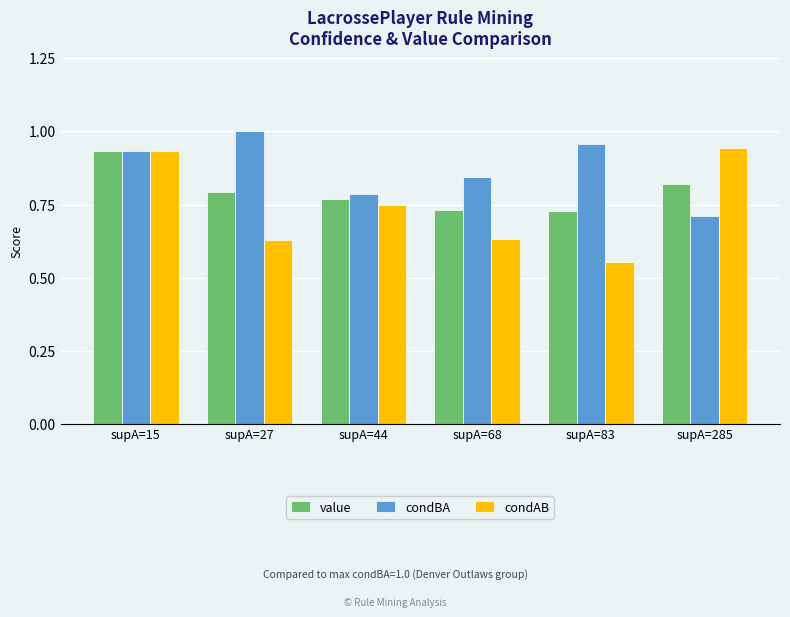

What is the sum of the condBA values at supA=68 and supA=285?

1.6